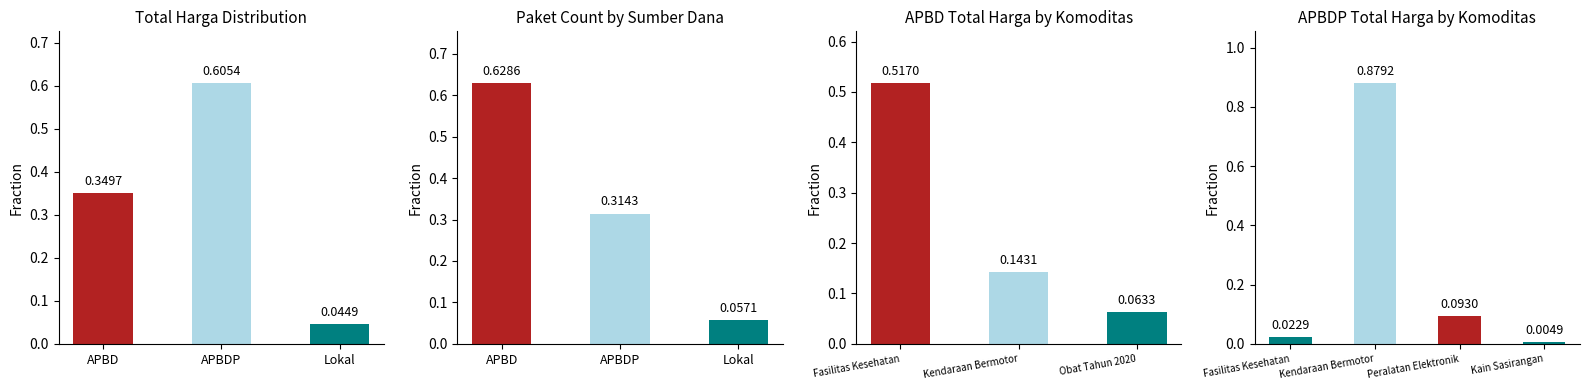

The chart shows a value of 0.1 at Obat Tahun 2020. True or false?

True